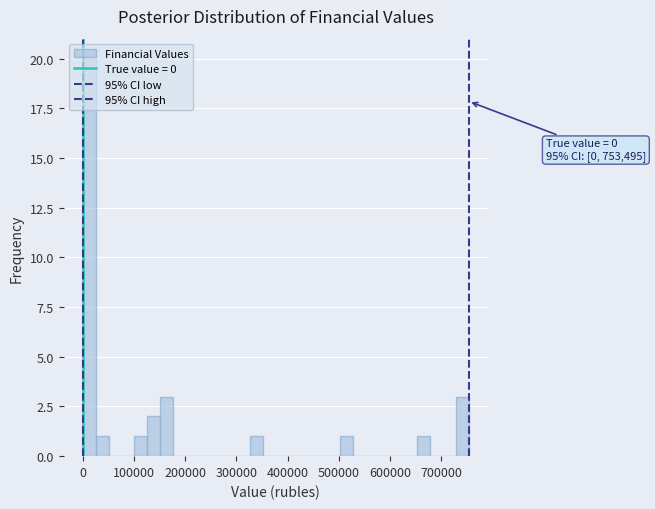

Read against the x-axis, roughly where is the centre of the tallest bar?

10000